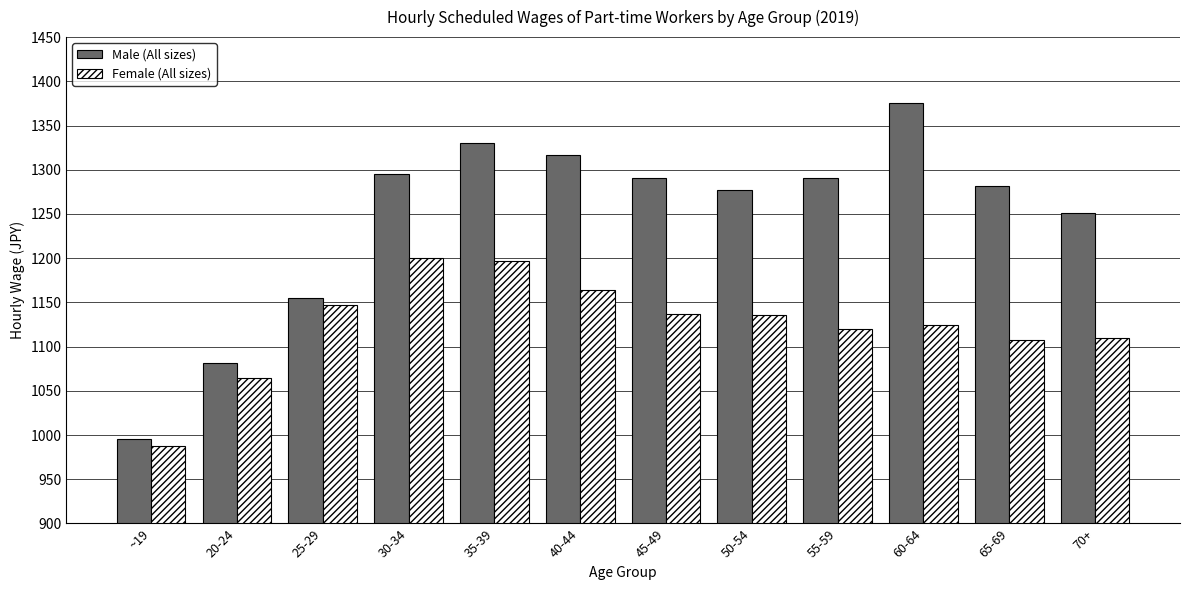

At 55-59, list the series in order from smallest to largest.

Female (All sizes), Male (All sizes)